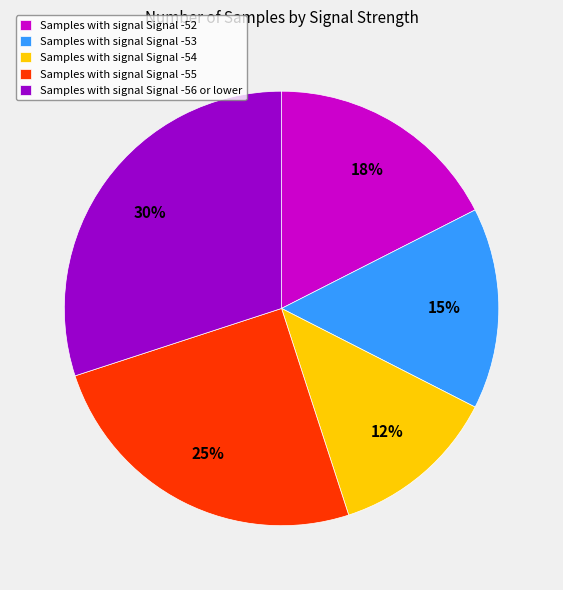

What is the smallest slice in the pie chart?

Samples with signal Signal -54